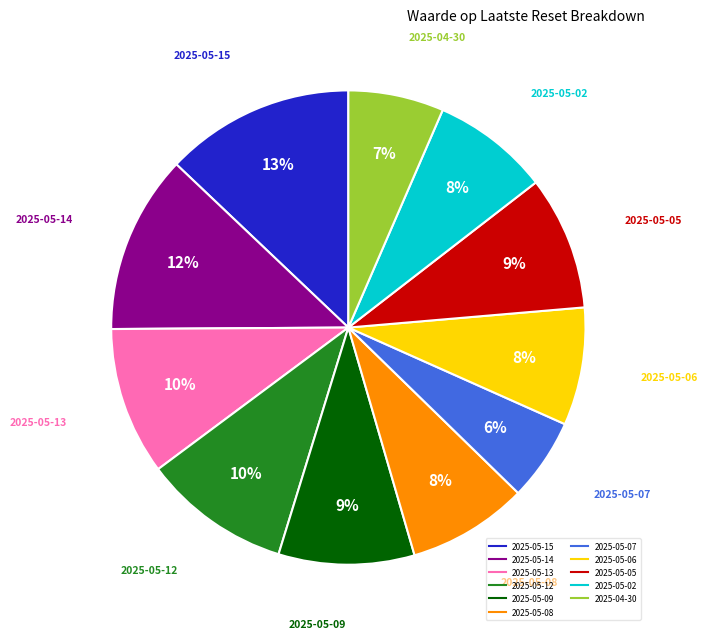

Is it true that 2025-04-30 is 16% of the pie?

False